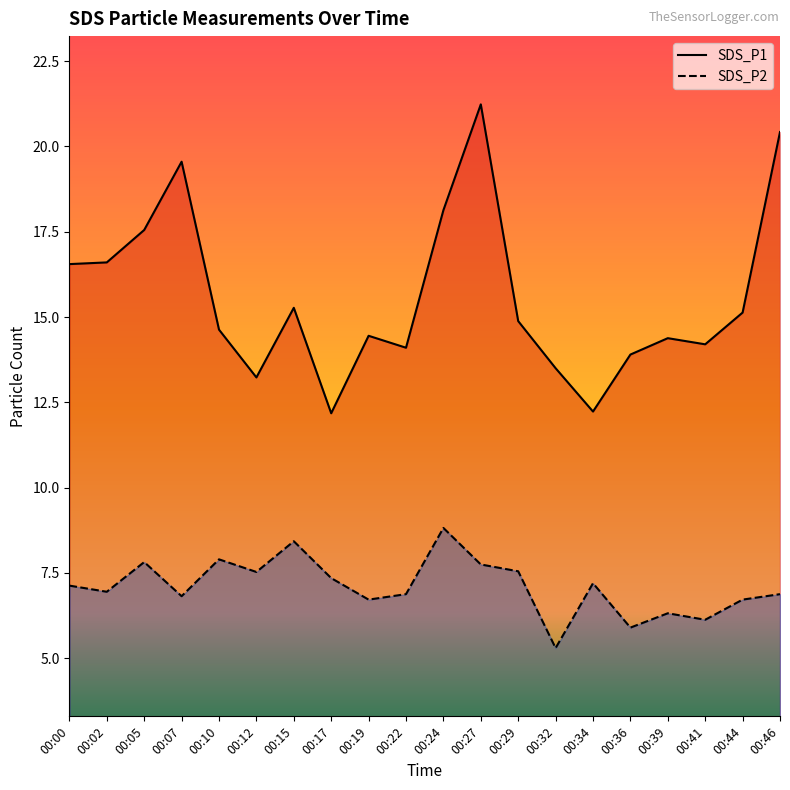

Reading left to right, extract all data points from this chart.

SDS_P1: 16.6	16.6	17.6	19.6	14.6	13.2	15.3	12.2	14.4	14.1	18.1	21.2	14.9	13.5	12.2	13.9	14.4	14.2	15.1	20.4
SDS_P2: 7.1	7.0	7.8	6.8	7.9	7.5	8.4	7.3	6.7	6.9	8.8	7.8	7.5	5.3	7.2	5.9	6.3	6.1	6.7	6.9